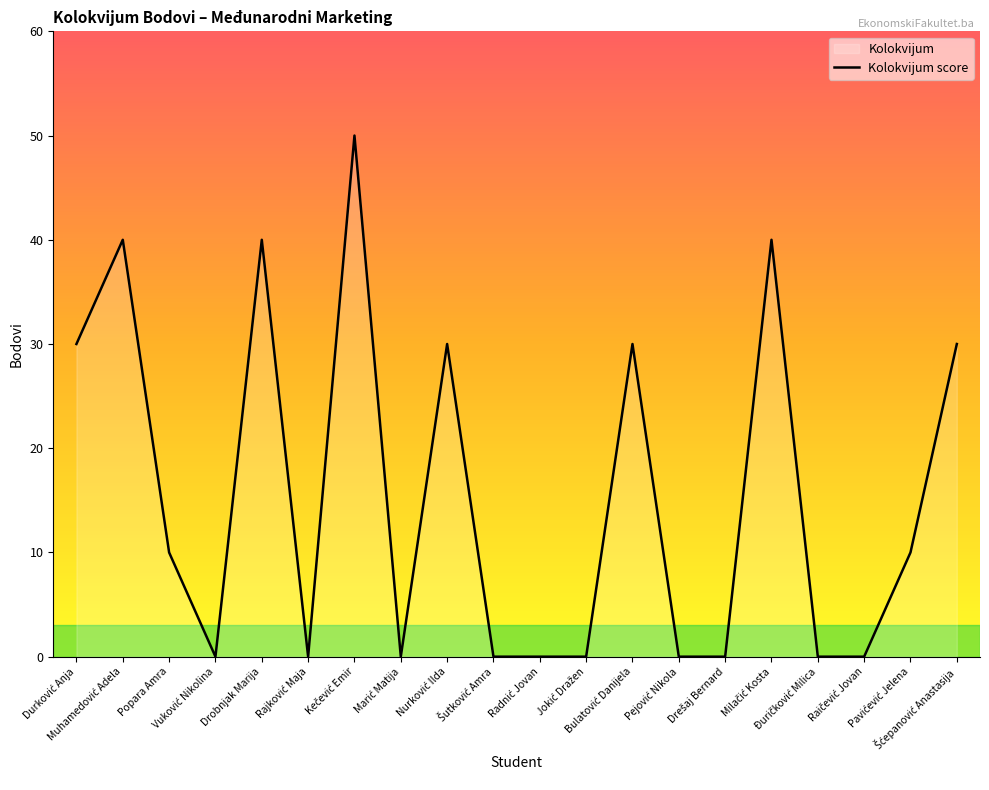

How many lines are shown in the chart?

1